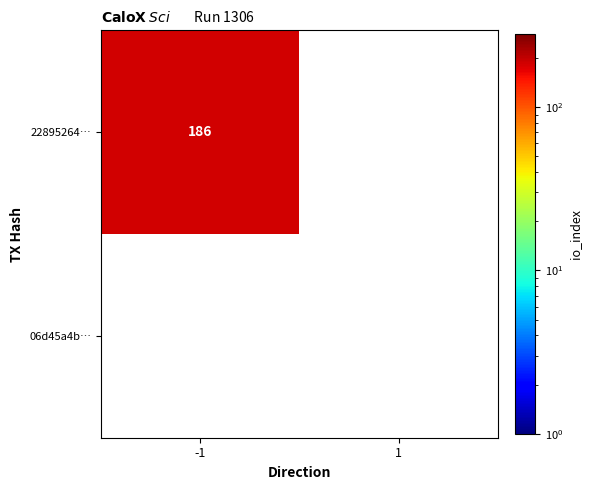

List the series in order of their overall mean, lowest first.

06d45a4b1d8e7f12f464ccf24f1fa6df6bfed43, 22895264e0d5535ea2b8377cb416ec3560c0a88